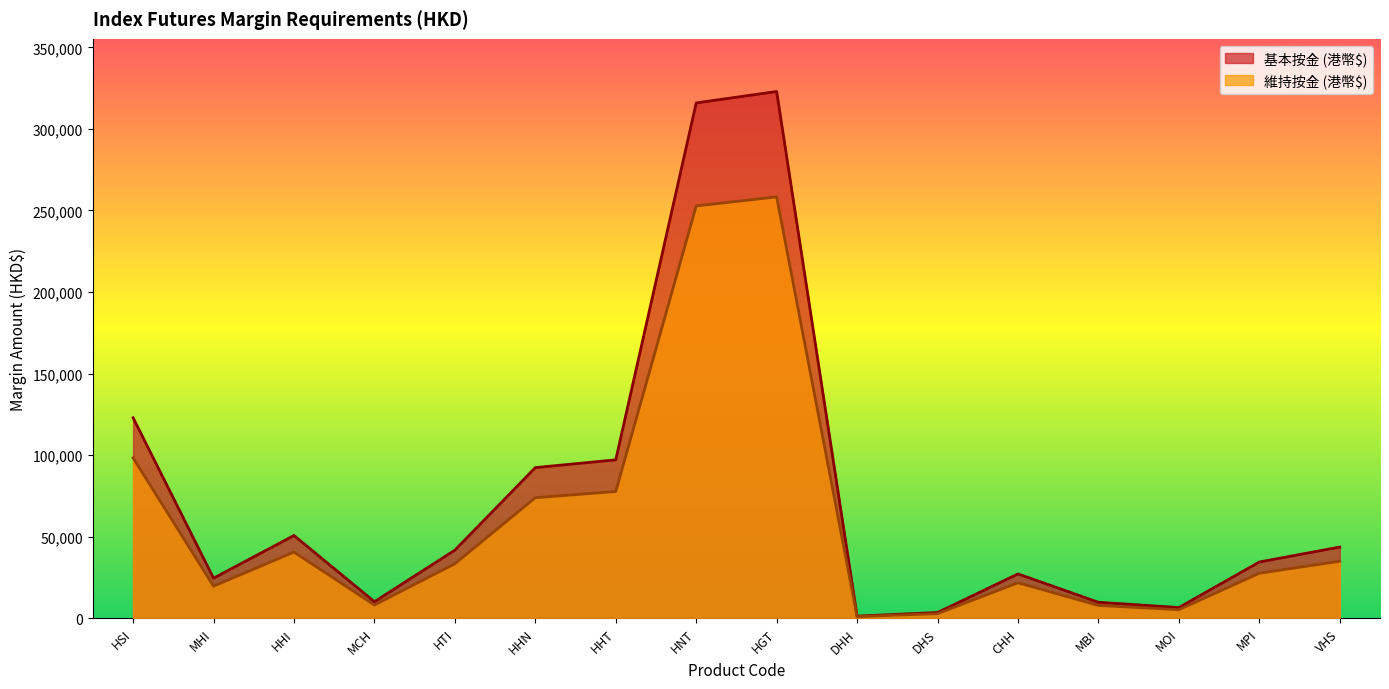

What is the total value across all series at HTI?

75195.0